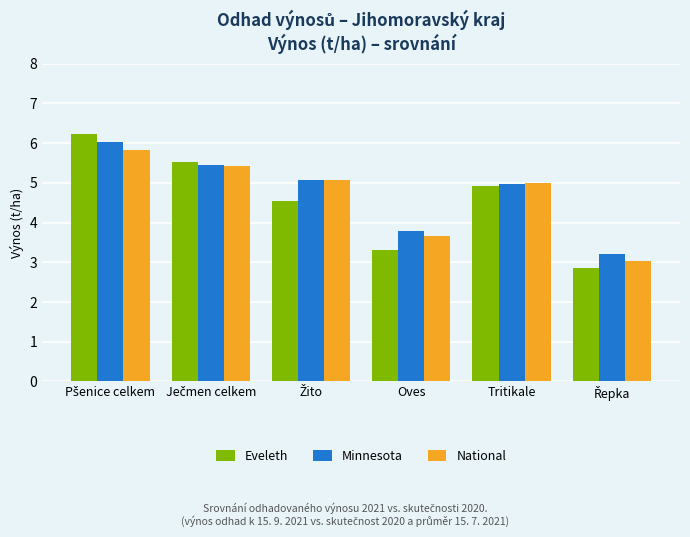

Between Oves and Tritikale, which series saw the biggest shift?

Eveleth